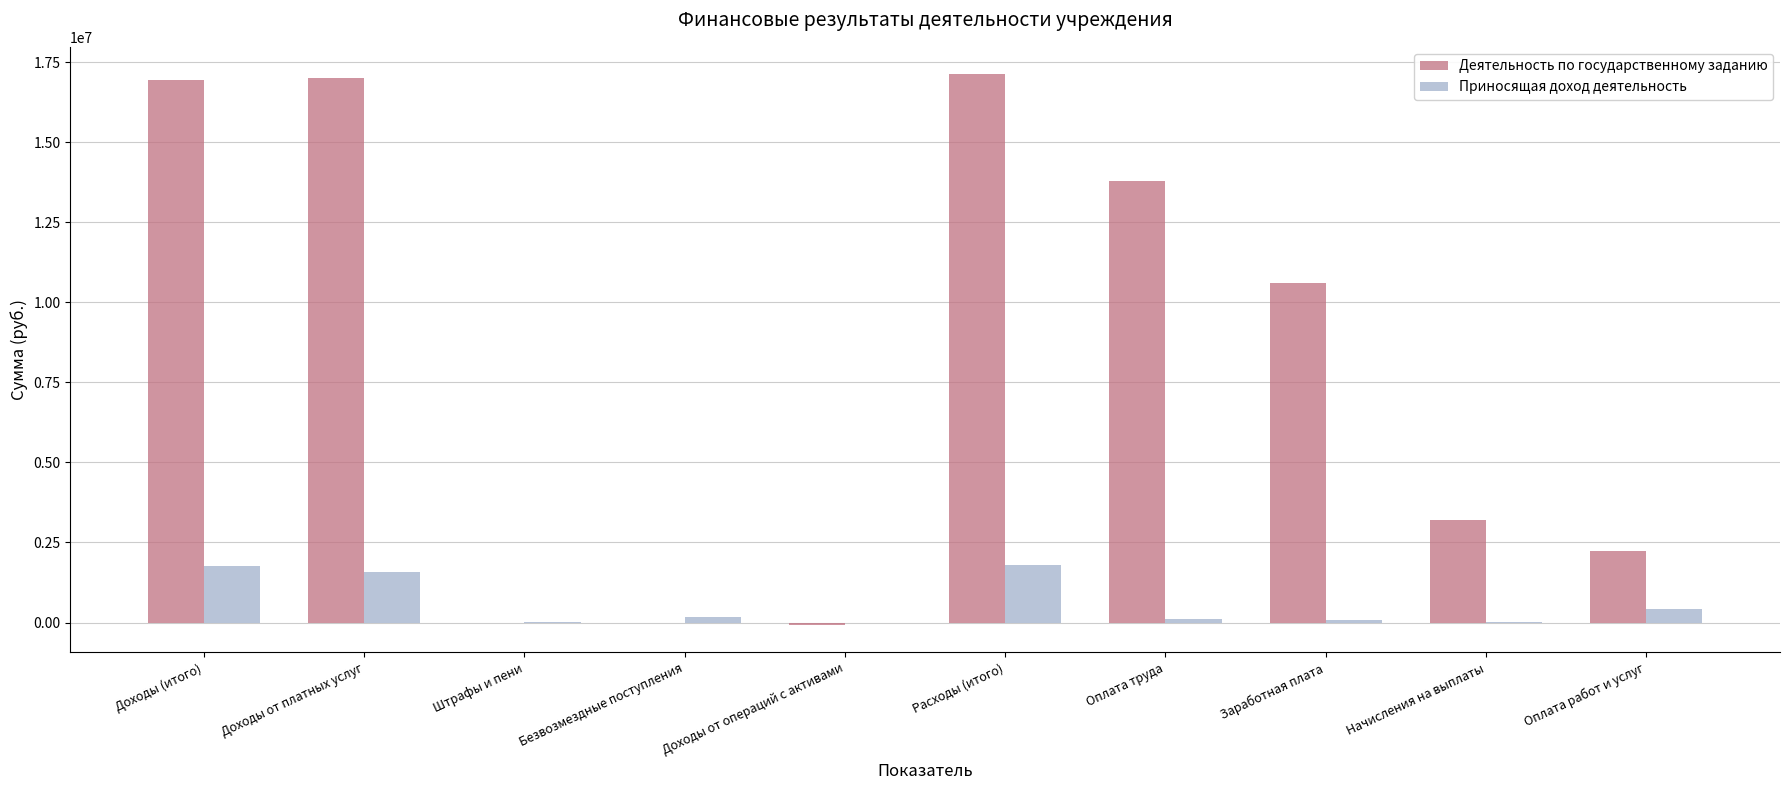

Which series has the largest total across all categories?

Деятельность по государственному заданию